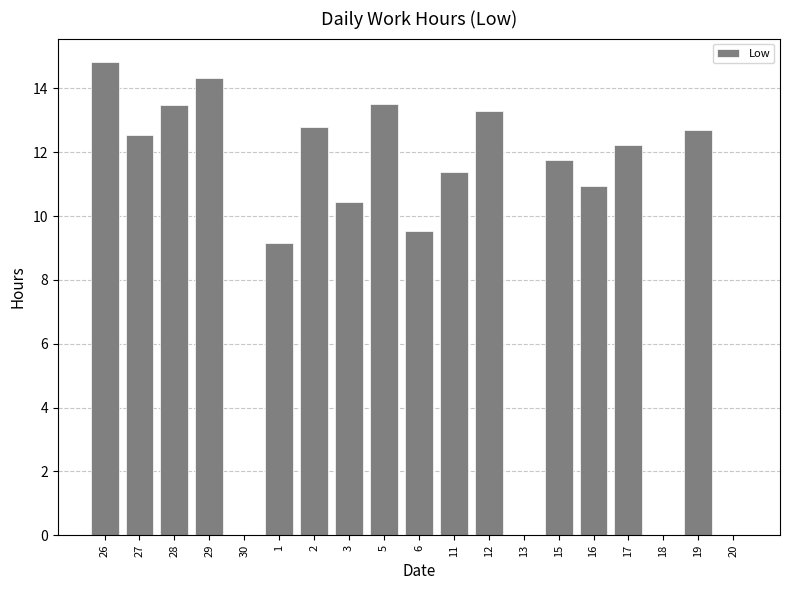

Which has a higher value, 19 or 16?

19